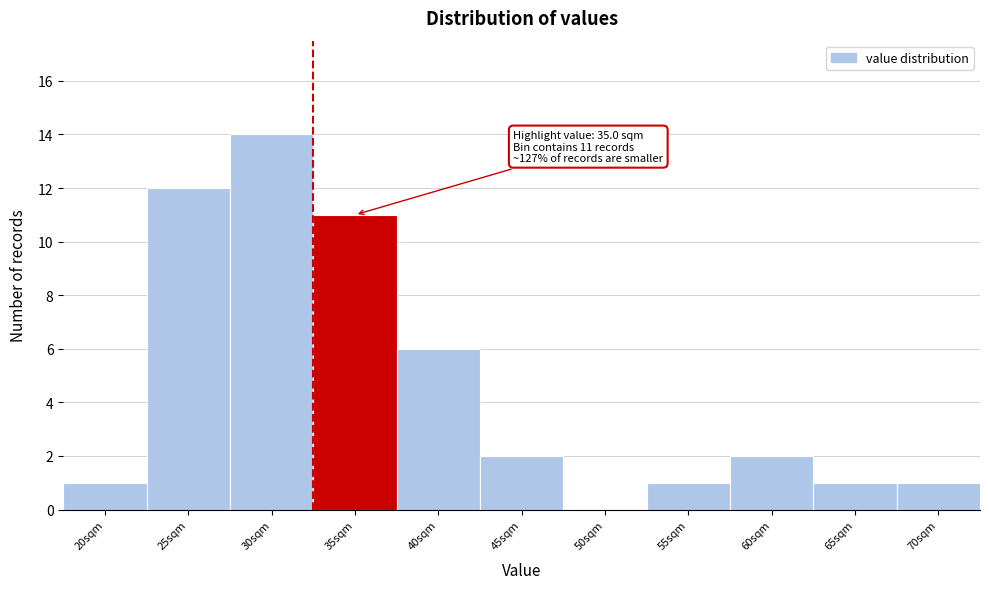

Reading left to right, what are all the values shown in this chart?

20sqm=1	25sqm=12	30sqm=14	35sqm=11	40sqm=6	45sqm=2	50sqm=0	55sqm=1	60sqm=2	65sqm=1	70sqm=1